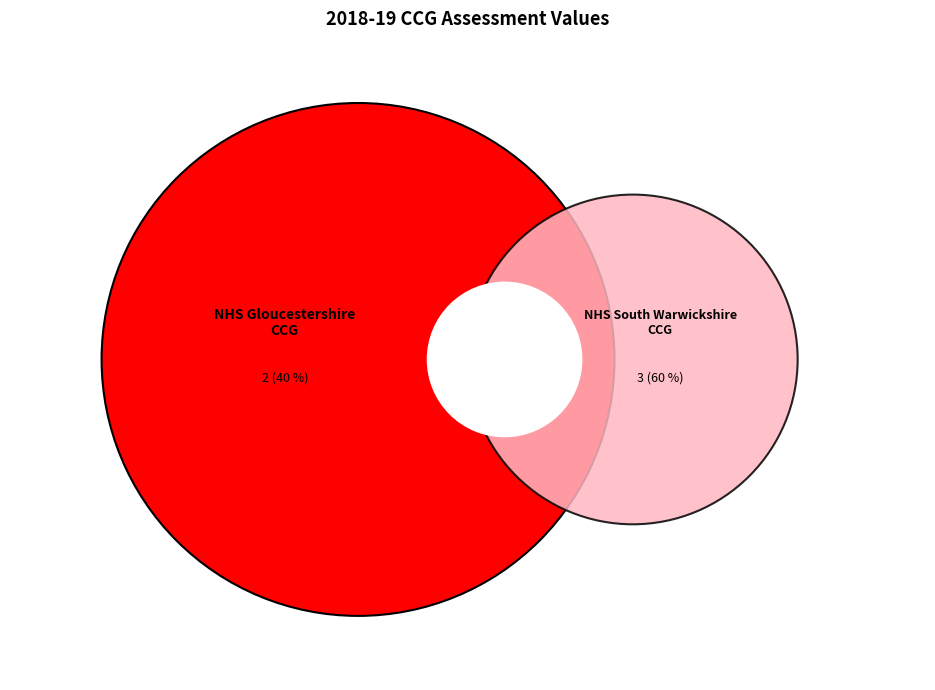

How much of the chart is everything except NHS Gloucestershire CCG?

60.0%